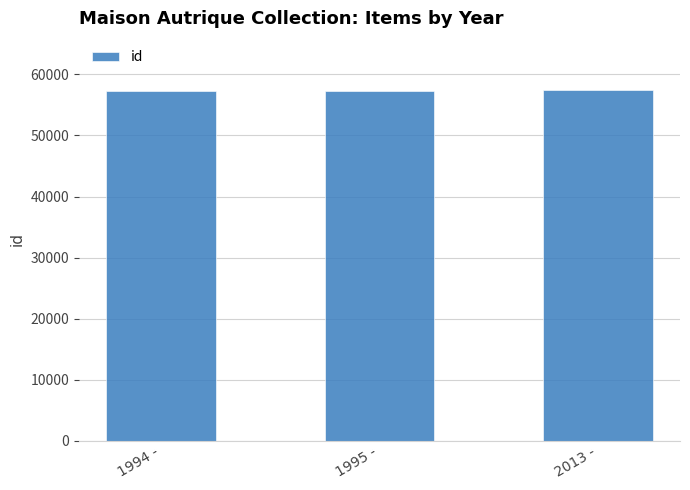

What is the sum of all values?

171970